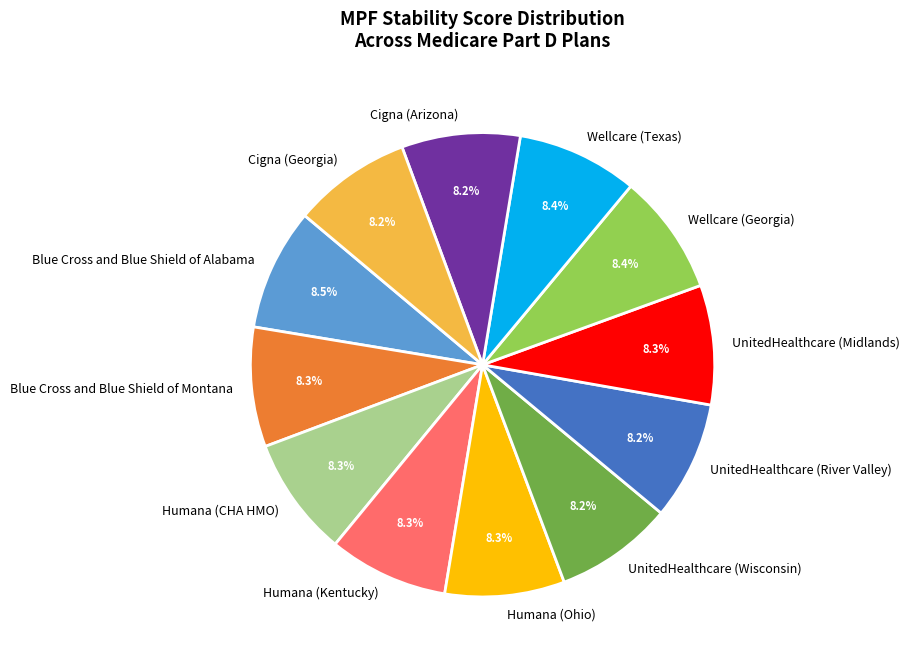

Does any single category account for the majority?

No